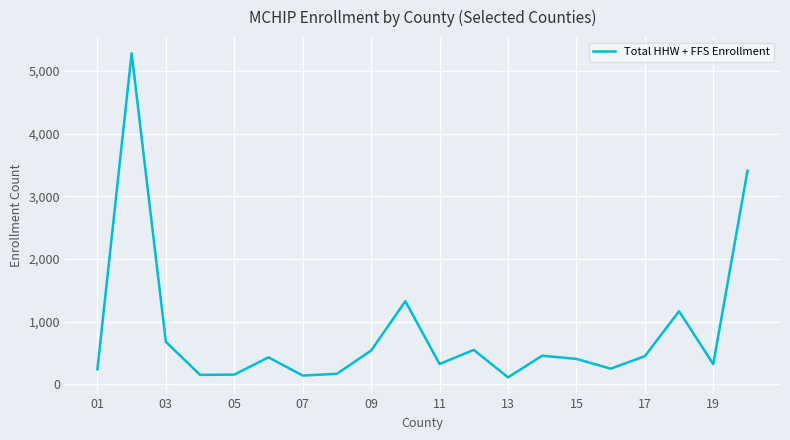

What is the maximum value shown in the chart?

5283